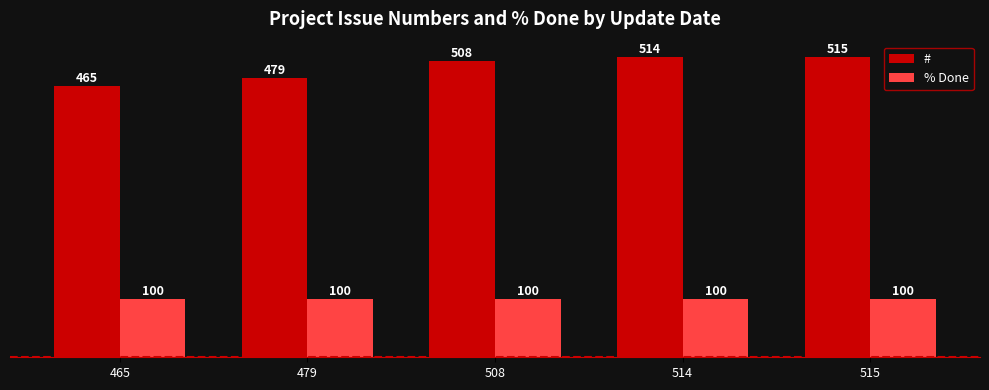

What is the sum of all % Done values?

500